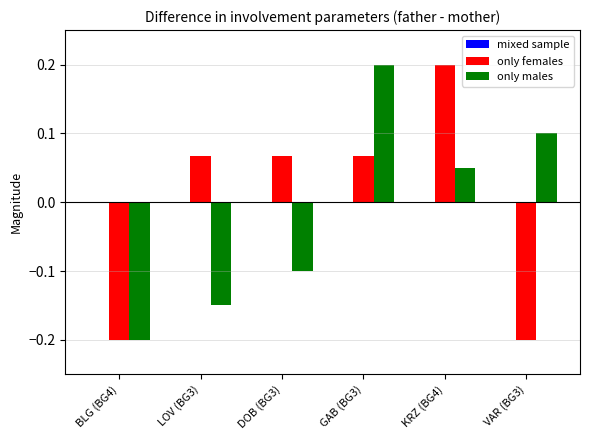

How many only females values are between 0 and 1?

4